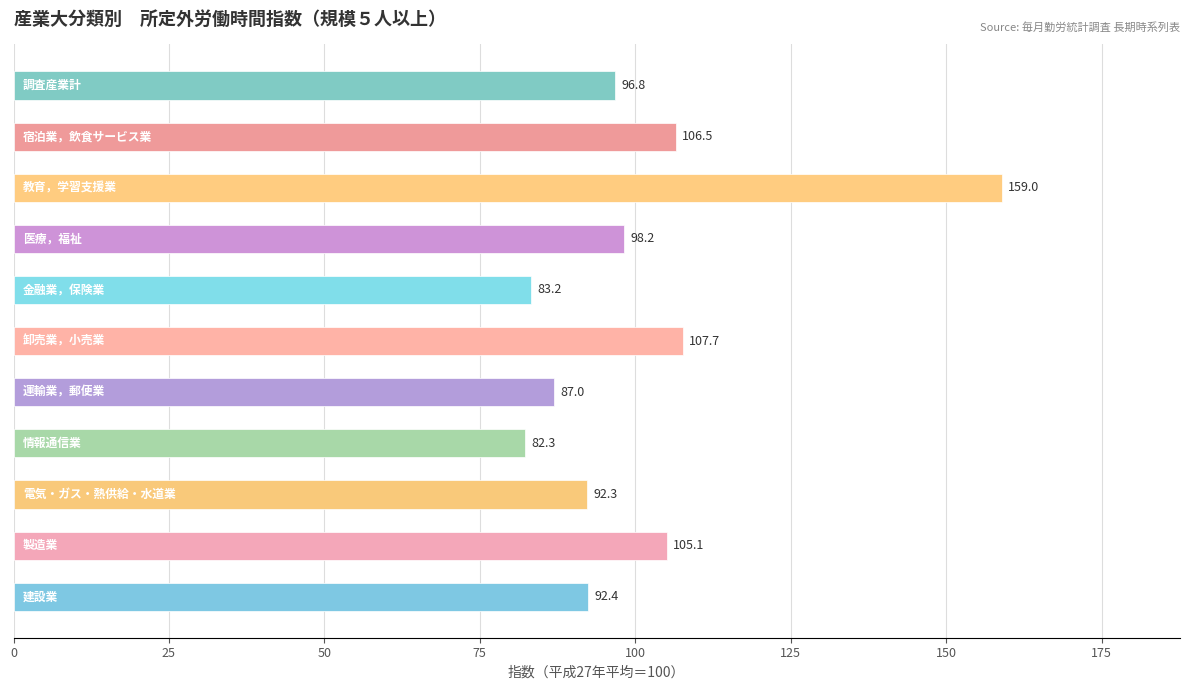

What is the difference between the maximum and minimum values?

76.7